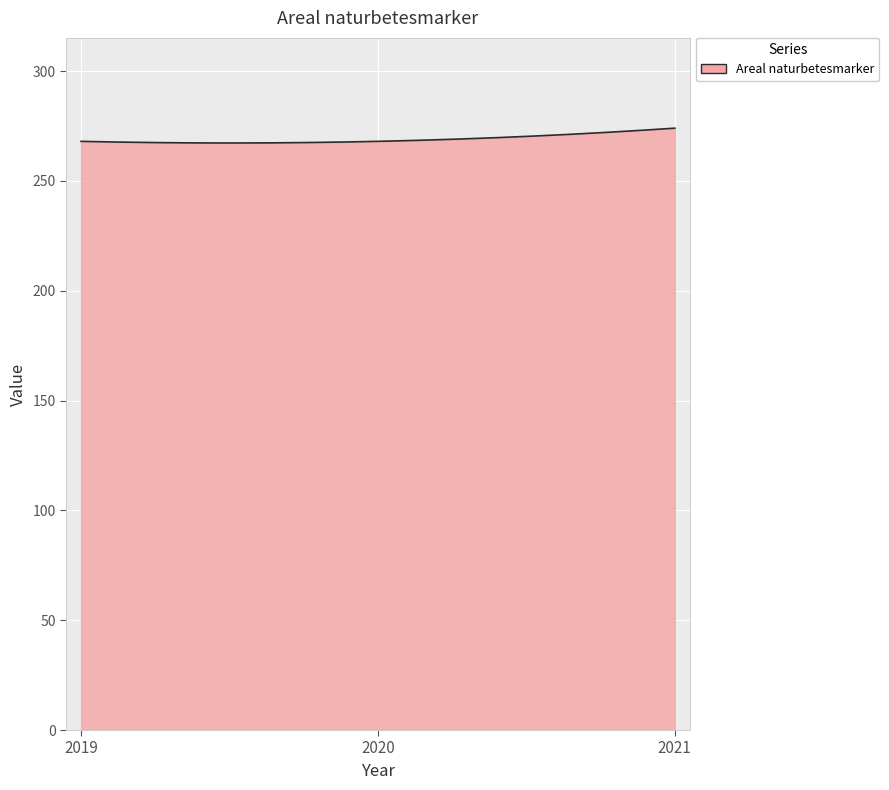

What is the smallest value displayed?

267.3